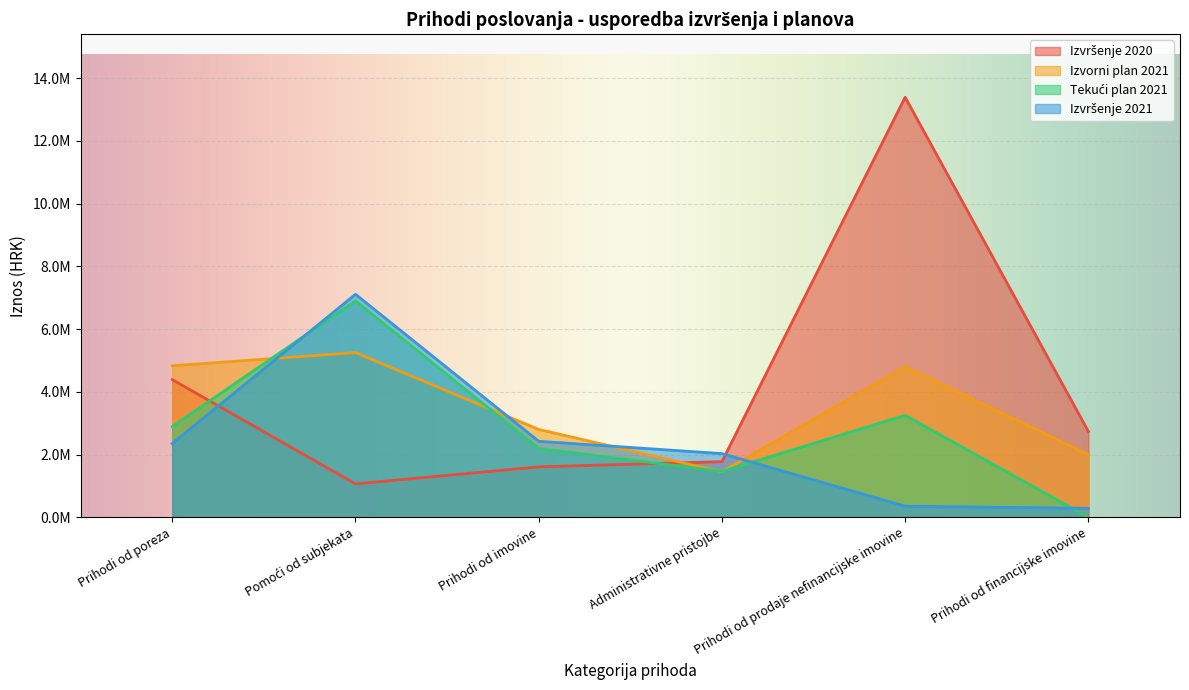

What is the lowest value of the Izvorni plan 2021 series?

1450000